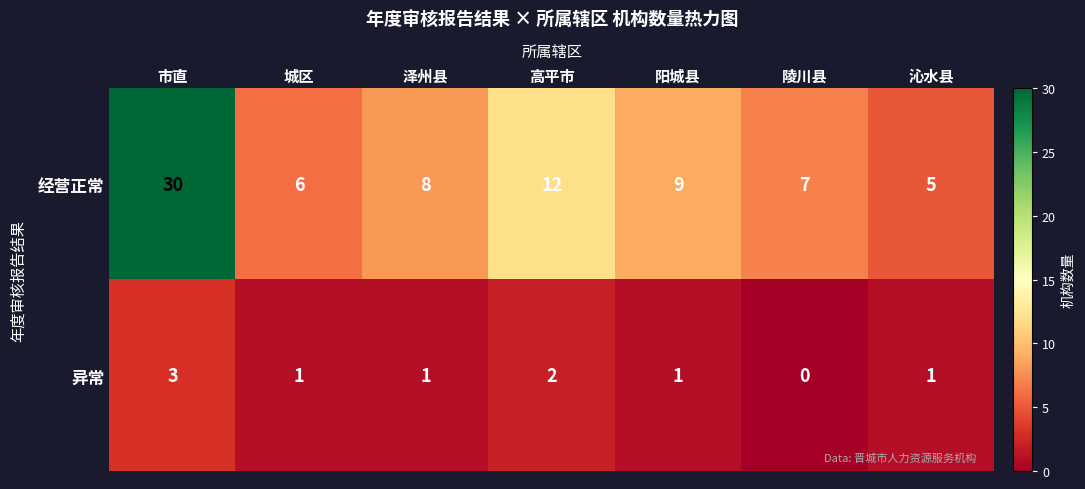

What is the approximate value of 经营正常 at 阳城县?

9